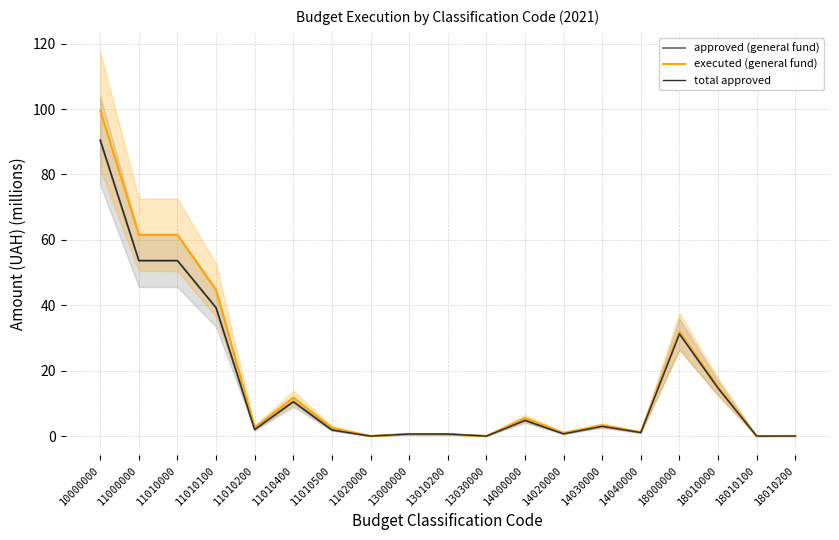

What is the value of the approved (general fund) point at the 3rd from the left?

53.6